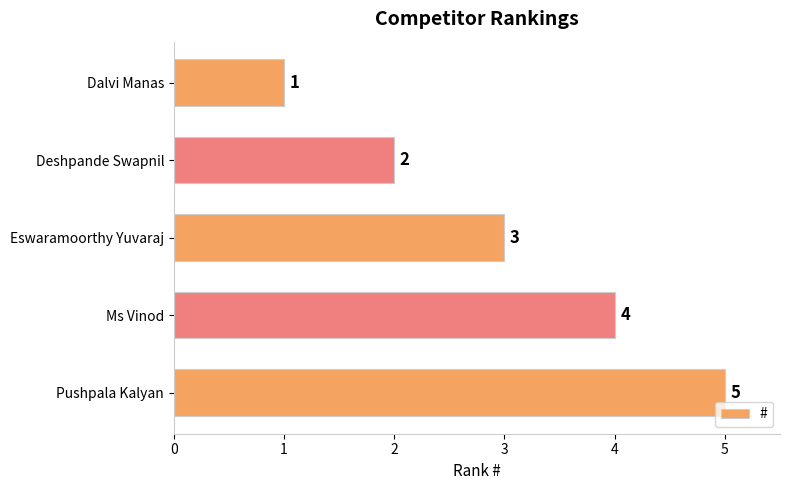

What is the greatest value displayed?

5